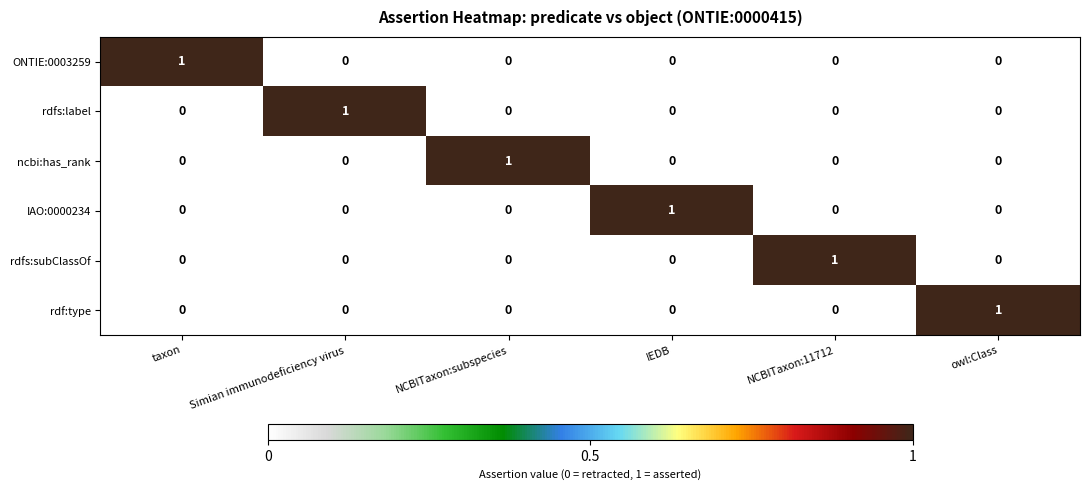

The IAO:0000234 series shows 1 at owl:Class. True or false?

False